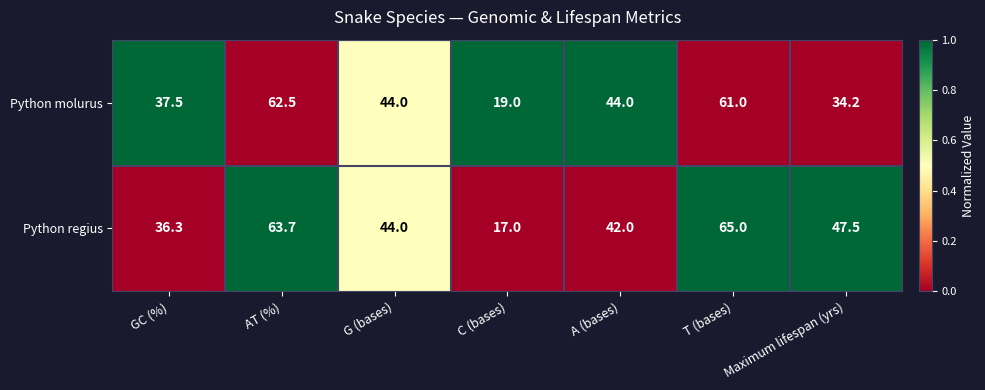

At which label does Python molurus first exceed 44?

AT (%)